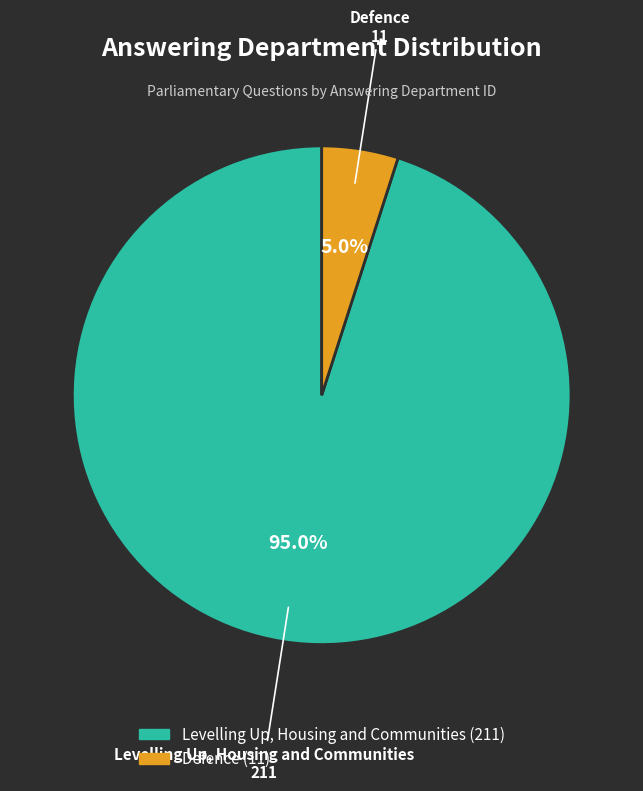

What is the largest slice in the pie chart?

Levelling Up, Housing and Communities